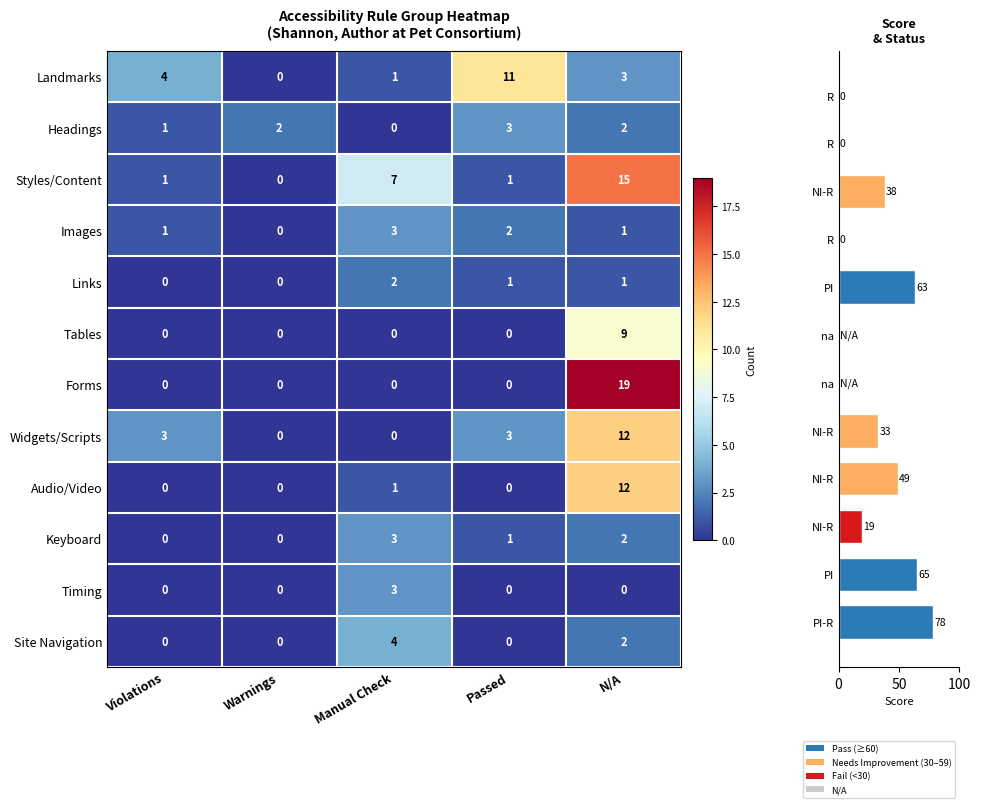

Reading left to right, what are all the values shown in this chart?

78	65	19	49	33	0	0	63	0	38	0	0